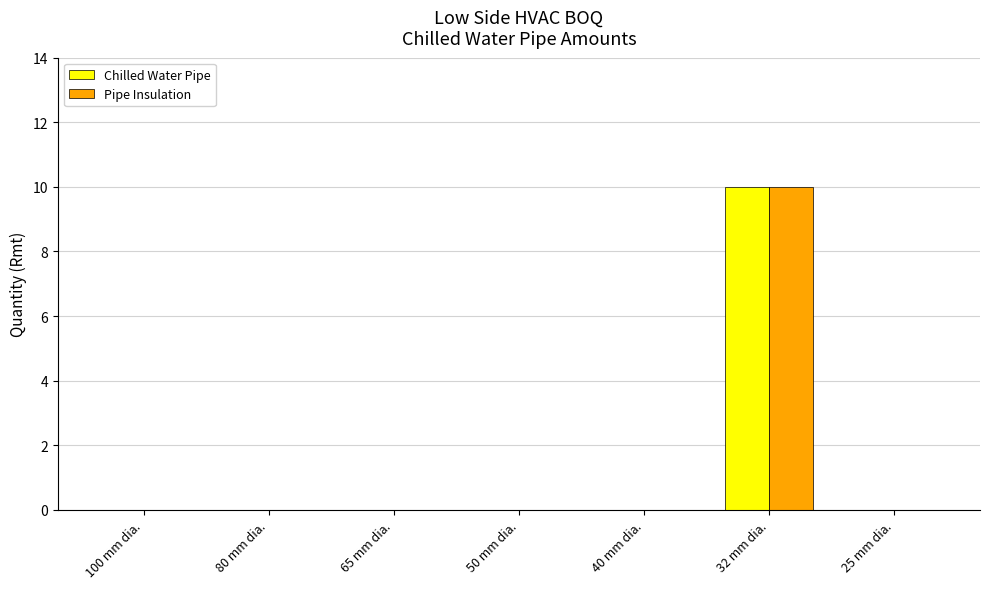

At which category is the sum across all series the highest?

32 mm dia.